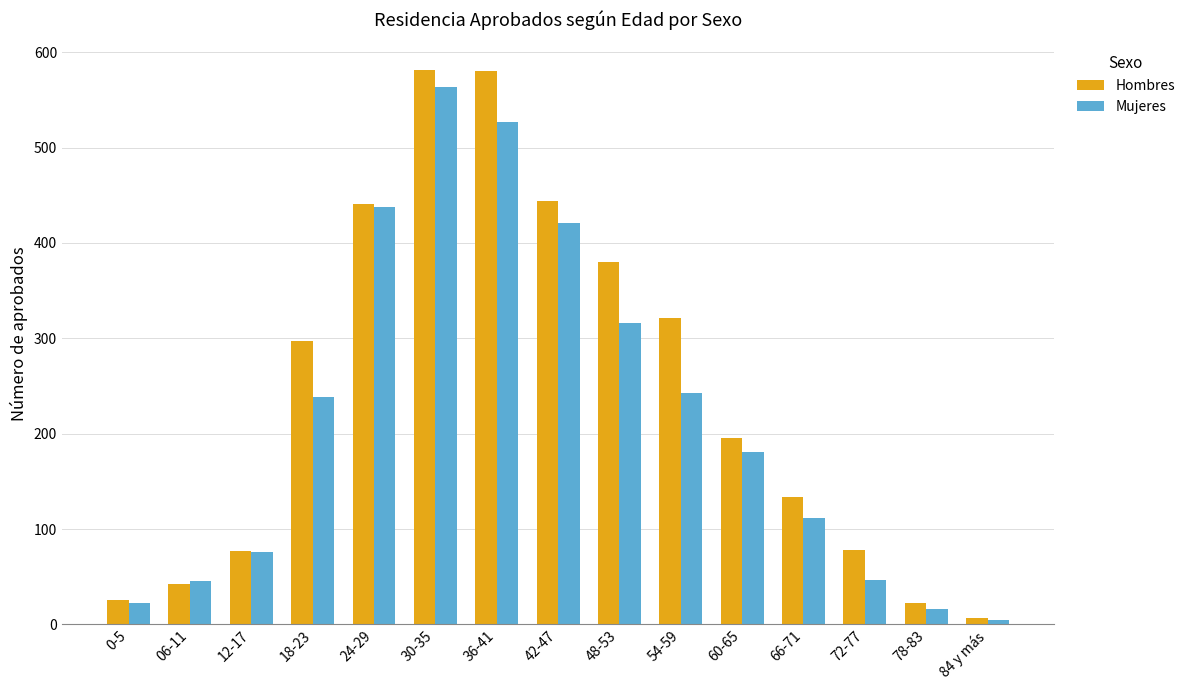

What is the smallest value displayed?

5